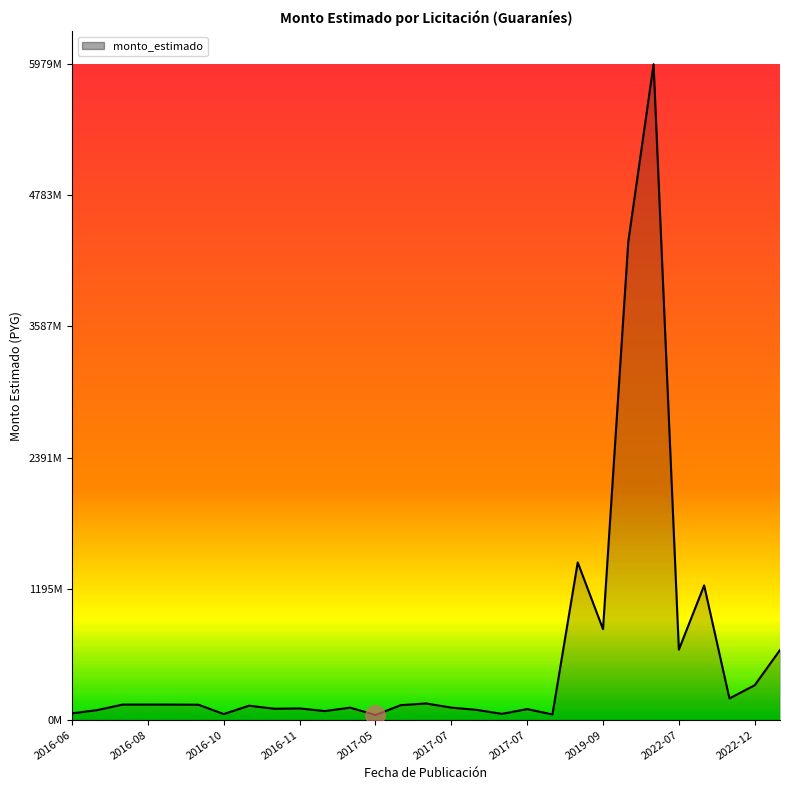

Is this an area chart (filled region under the line)?

Yes